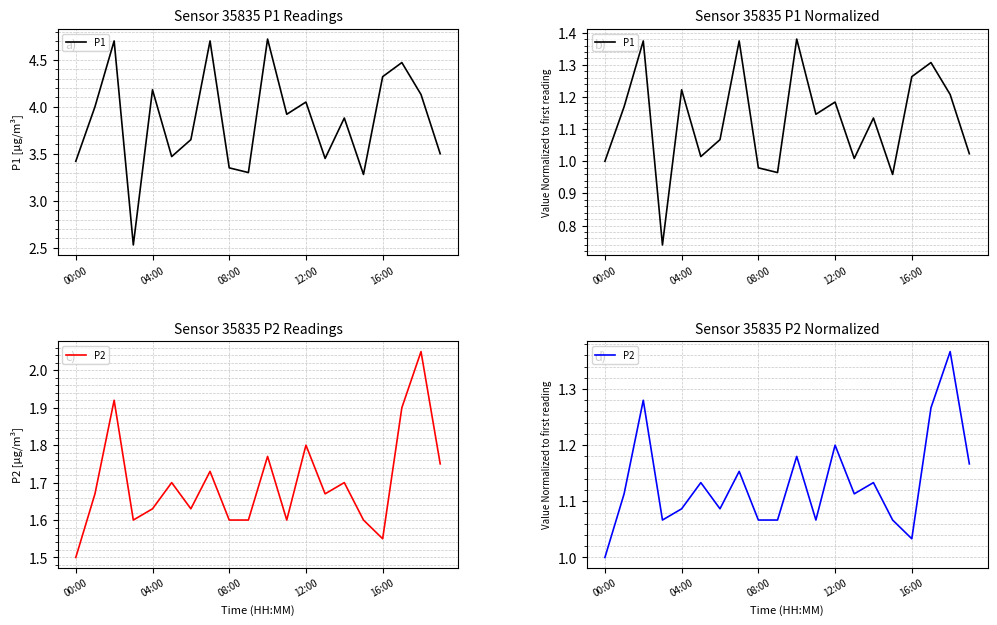

Which category has the lowest value in the P2 series?

00:00